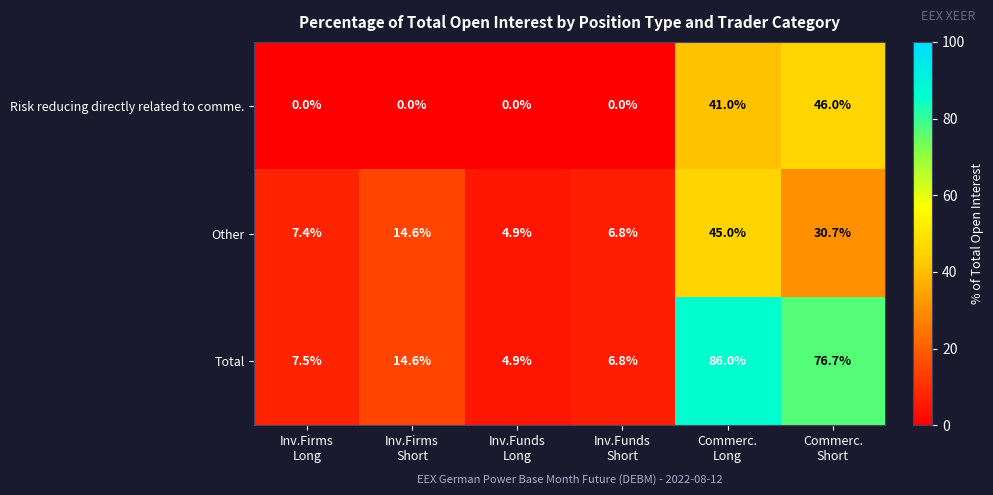

How many data points does each series have?

6